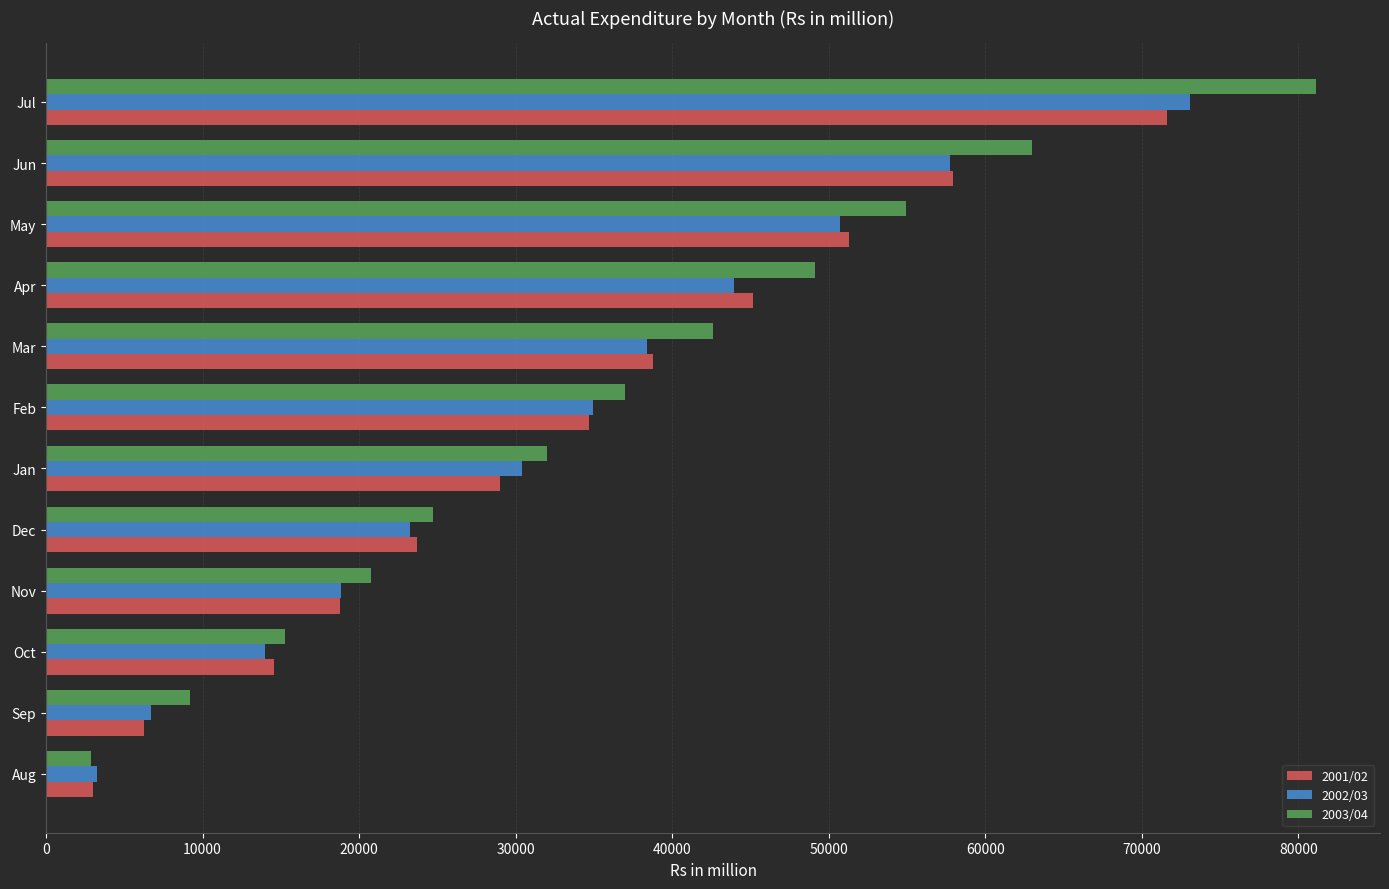

What is the greatest value displayed?

81162.5